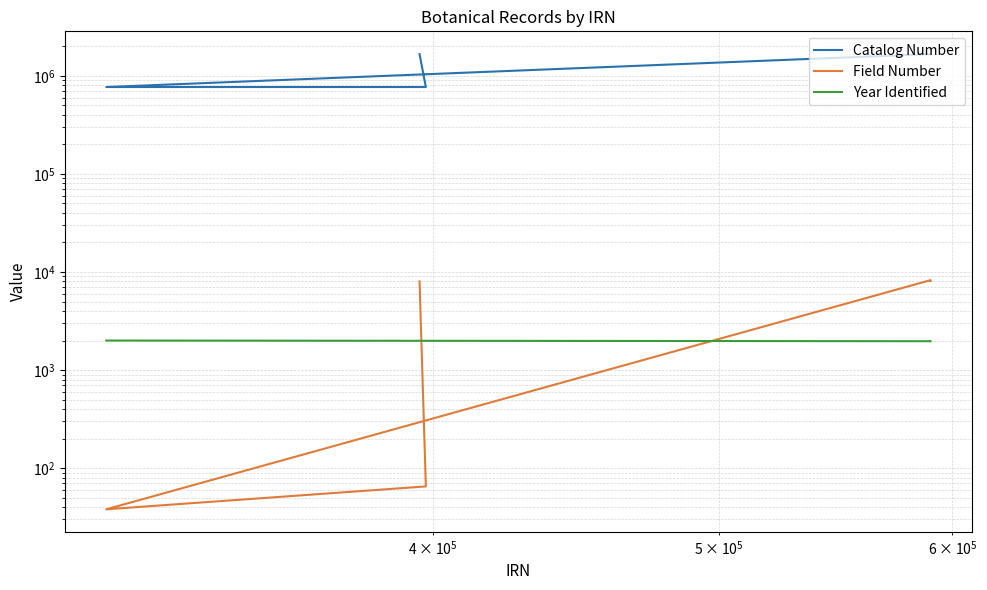

What is the smallest value displayed?

38.0